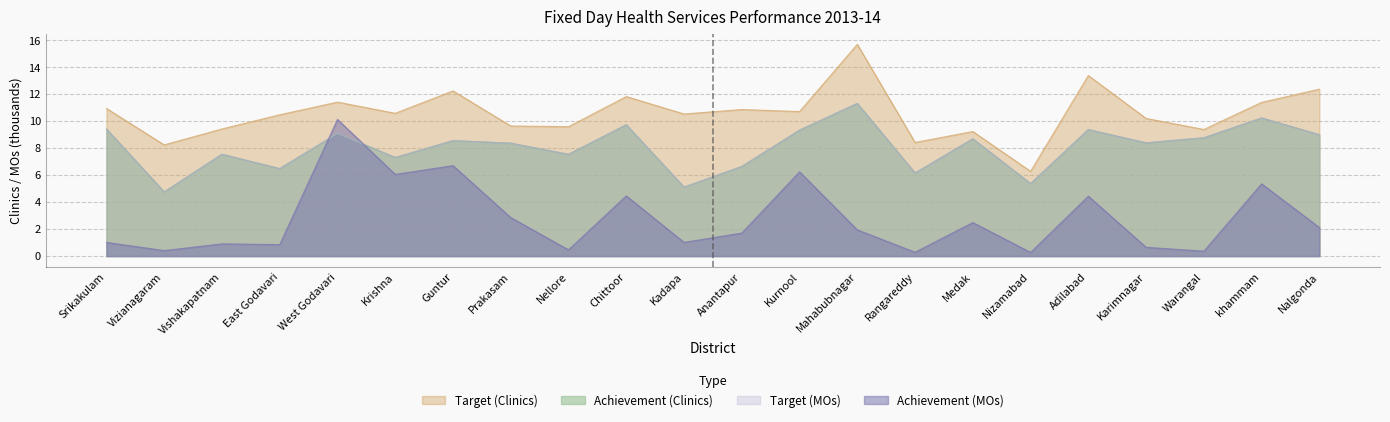

What are all the series names shown in the legend?

Target (Clinics), Achievement (Clinics), Target (MOs), Achievement (MOs)